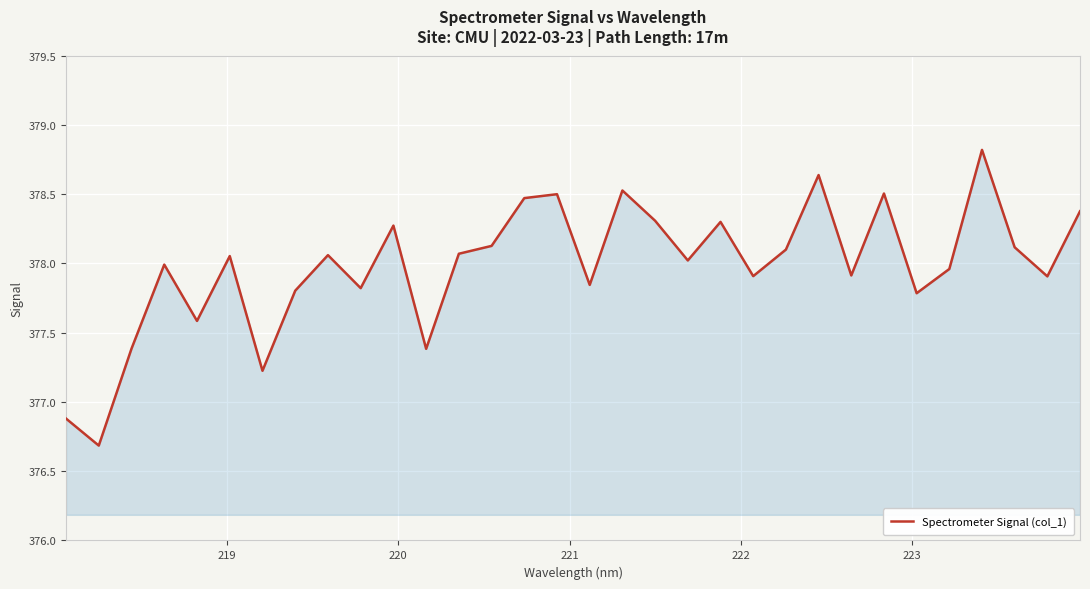

What is the maximum value shown in the chart?

378.8